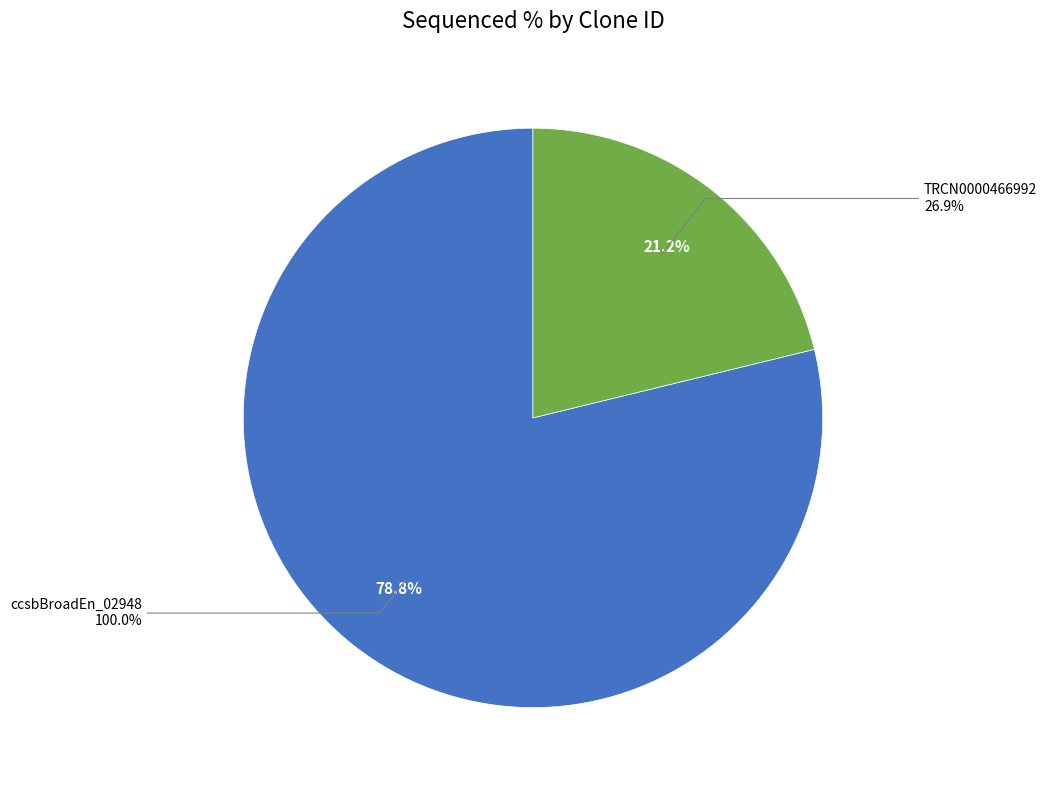

To the nearest percent, what percentage of the pie is ccsbBroadEn_02948?

79%